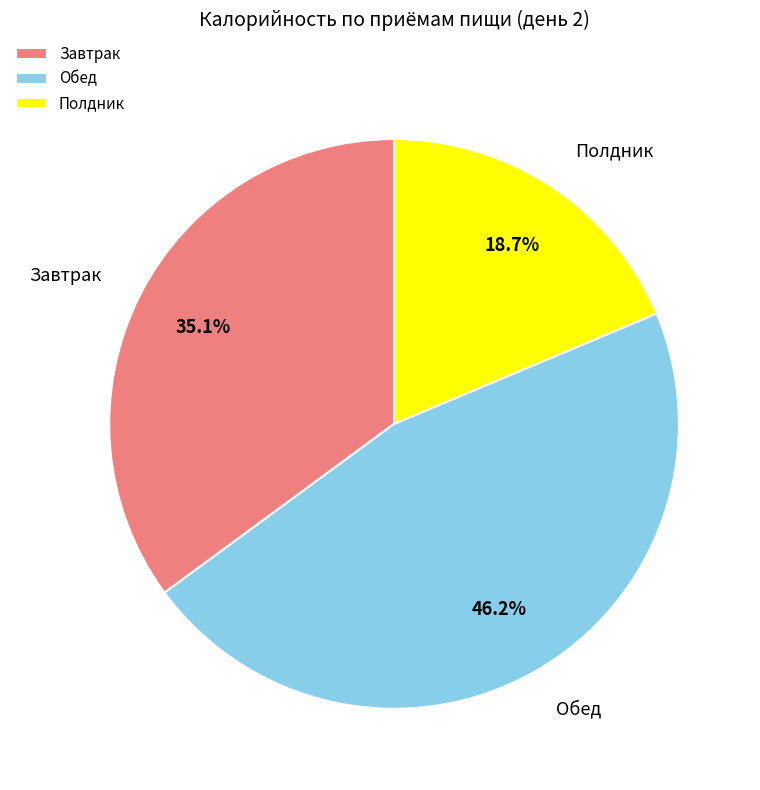

What percentage is the Обед slice, to the nearest percent?

46%